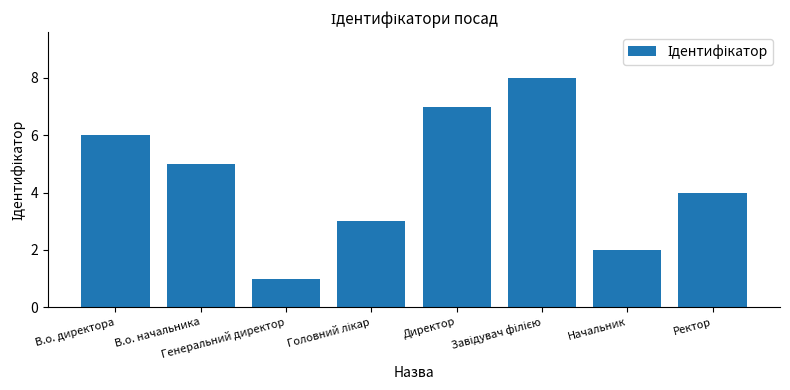

What position from the left is В.о. начальника?

2